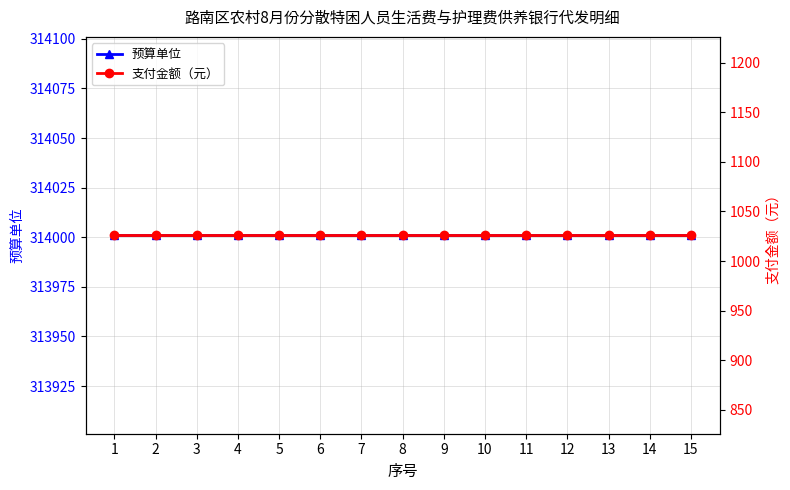

Which series changed the most between 6 and 8?

预算单位